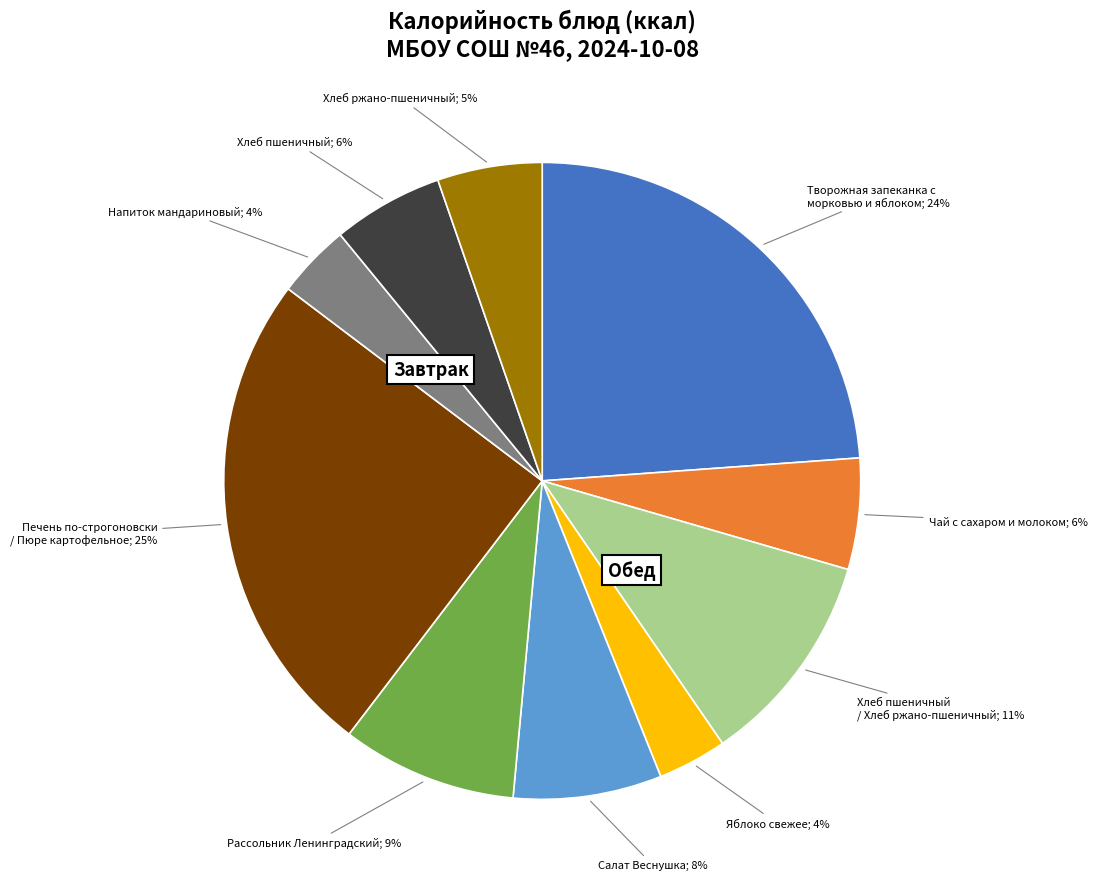

Is there any slice that represents more than half of the pie?

No